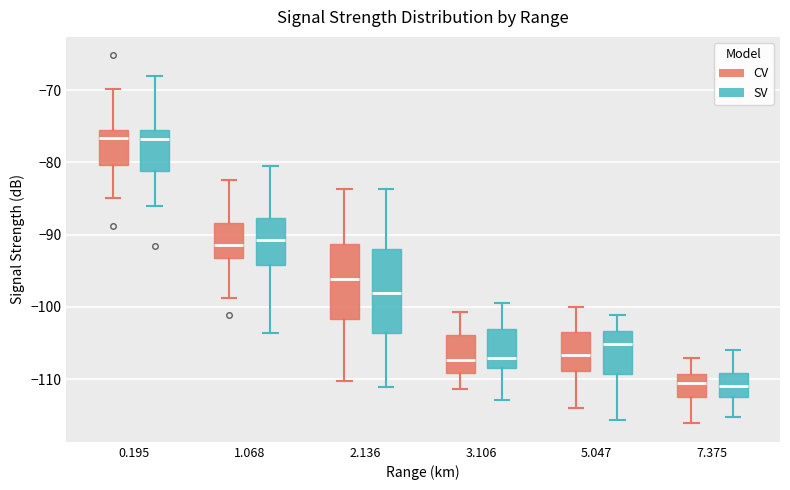

Comparing the boxes themselves (not the whiskers), which one is the tallest?

2.136 (SV)